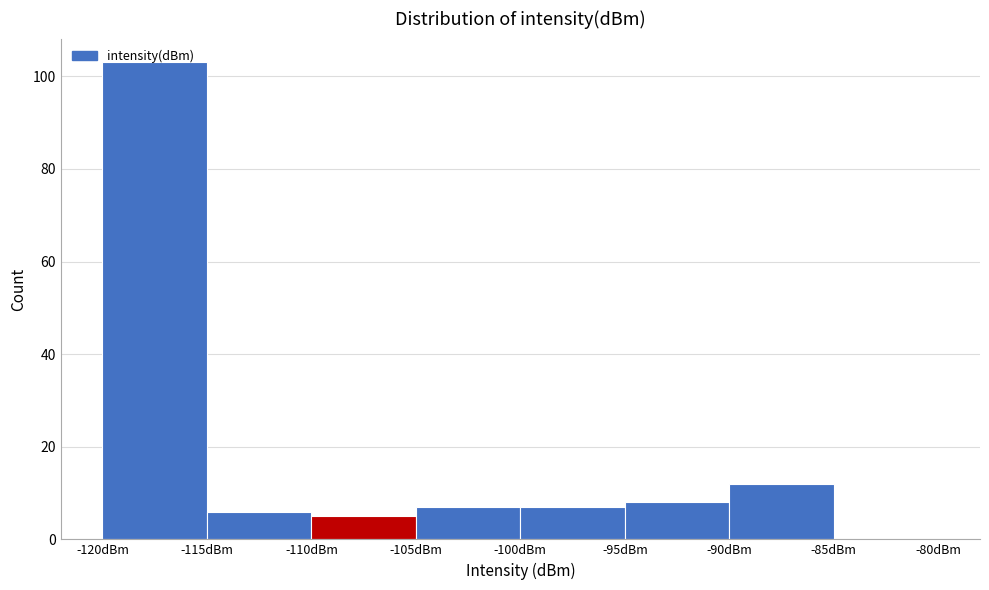

Reading left to right, transcribe this chart: for each bar, give the range it covers on the x-axis and its height. The values are not printed on the chart, so give them approximately, as read against the axis.

-120 to -115: 104
-115 to -110: 6
-110 to -105: 6
-105 to -100: 8
-100 to -95: 8
-95 to -90: 8
-90 to -85: 12
-85 to -80: 0